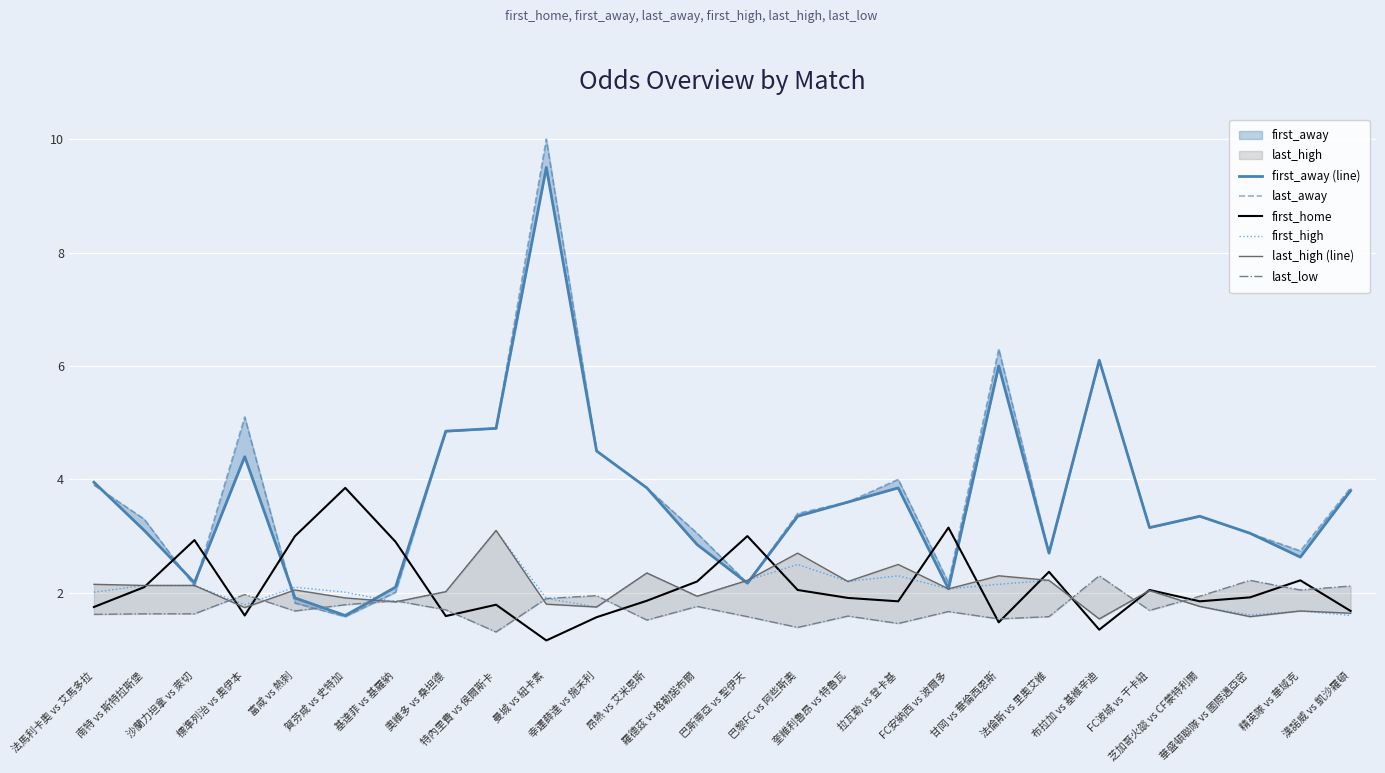

What is the greatest value displayed?

10.0